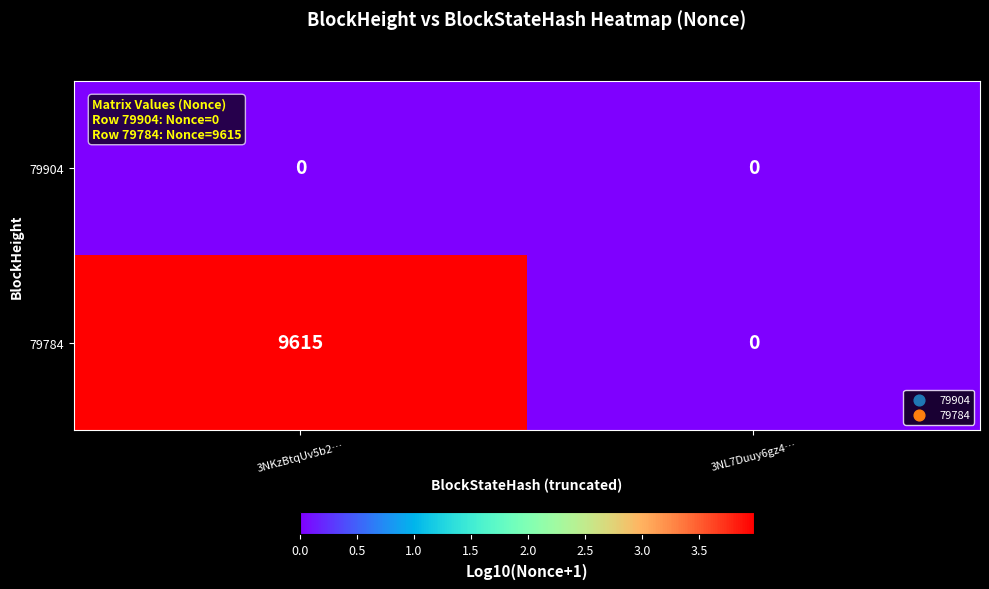

At which label does 79784 reach its peak?

3NKzBtqUv5b2…